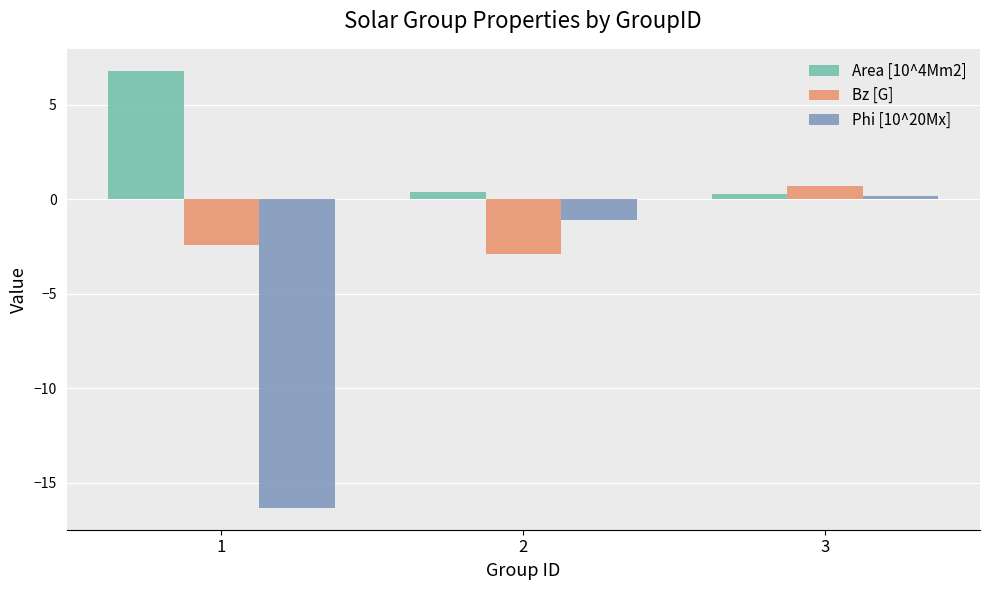

What is the sum of all Bz [G] values?

-4.6